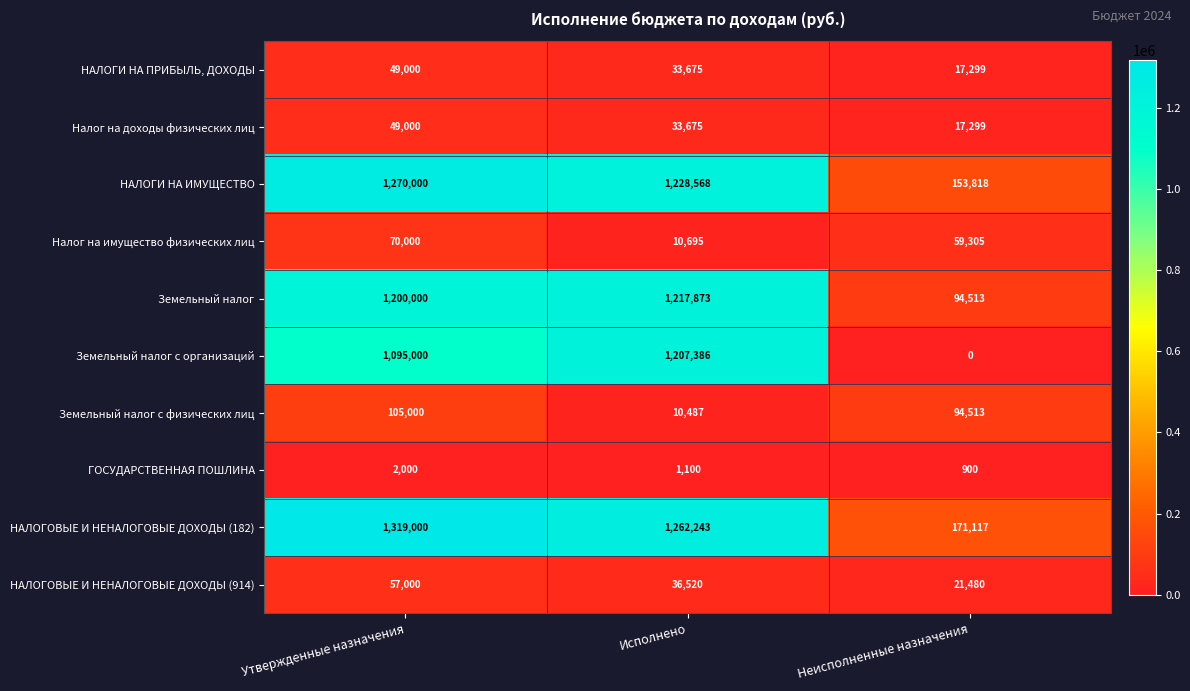

Where is НАЛОГОВЫЕ И НЕНАЛОГОВЫЕ ДОХОДЫ (914) nearest to the value 39240?

Исполнено